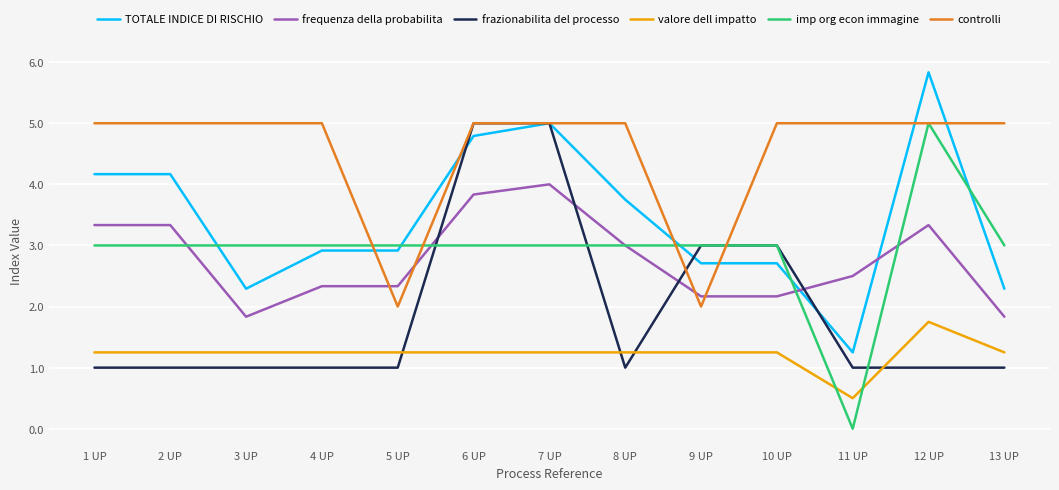

What is the highest value of the TOTALE INDICE DI RISCHIO series?

5.8